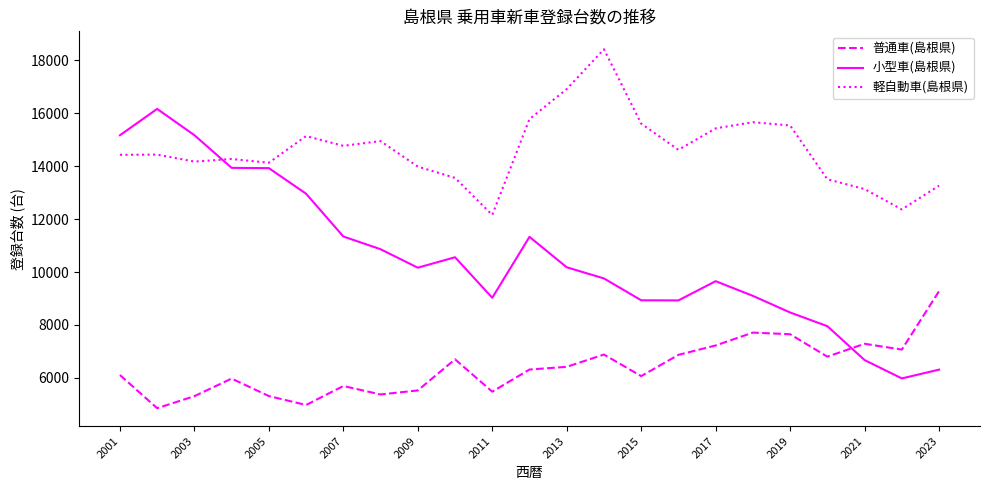

Which series has the largest total across all categories?

軽自動車(島根県)